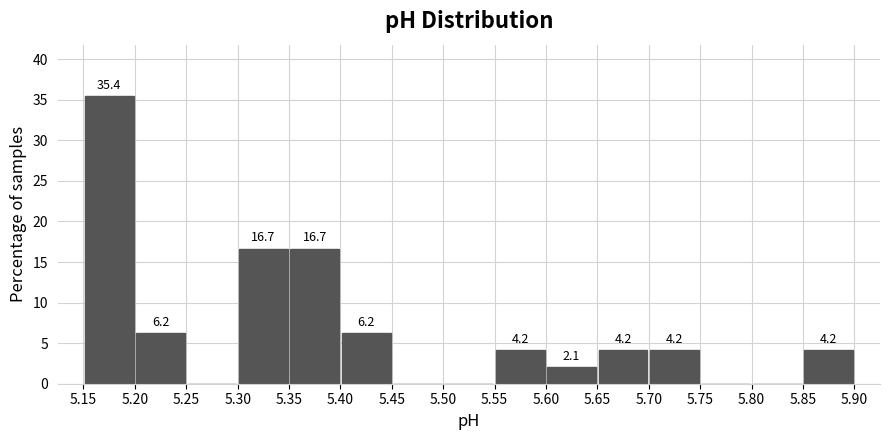

Which range on the x-axis has the tallest bar?

5.15 to 5.20